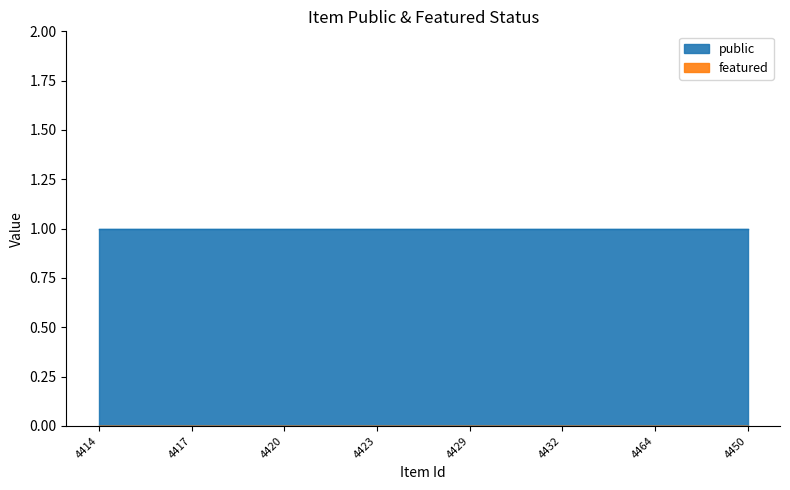

Reading left to right, list all the values displayed in this chart.

public: 4414=1	4415=1	4416=1	4417=1	4418=1	4419=1	4420=1	4421=1	4422=1	4423=1	4426=1	4427=1	4429=1	4430=1	4431=1	4432=1	4433=1	4435=1	4464=1	4465=1	4466=1	4450=1
featured: 4414=0	4415=0	4416=0	4417=0	4418=0	4419=0	4420=0	4421=0	4422=0	4423=0	4426=0	4427=0	4429=0	4430=0	4431=0	4432=0	4433=0	4435=0	4464=0	4465=0	4466=0	4450=0